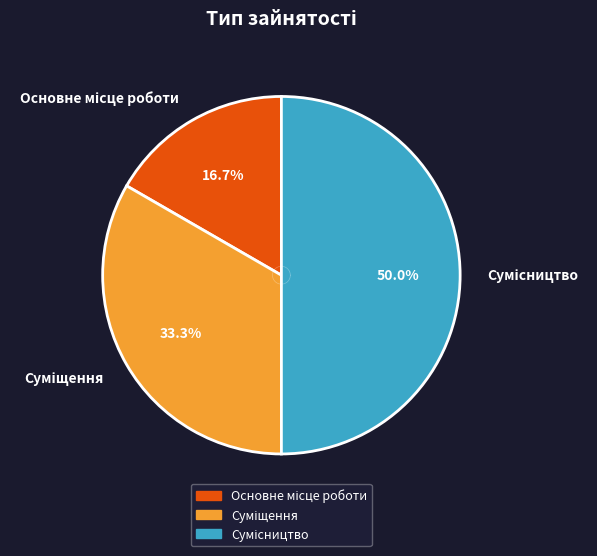

Count the number of slices in the pie.

3